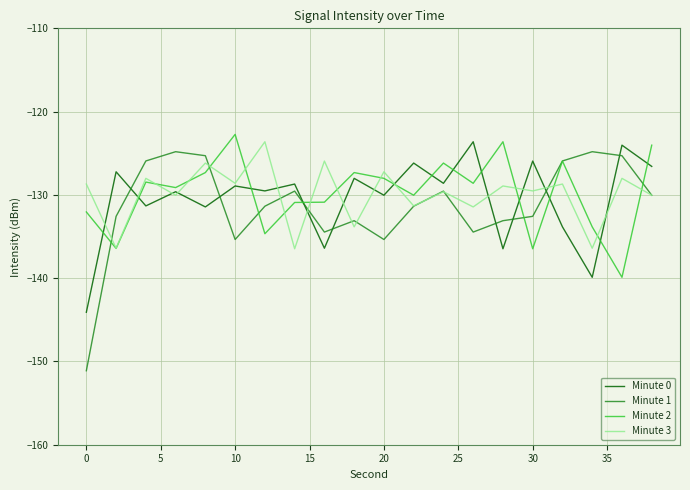

Does the chart display data point markers on the line(s)?

No